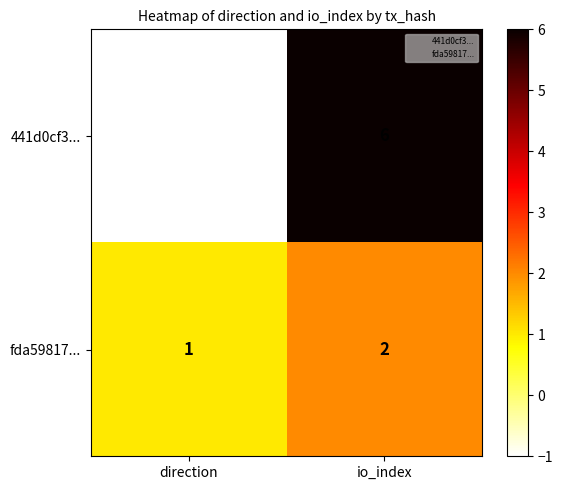

How many data points does each series have?

2